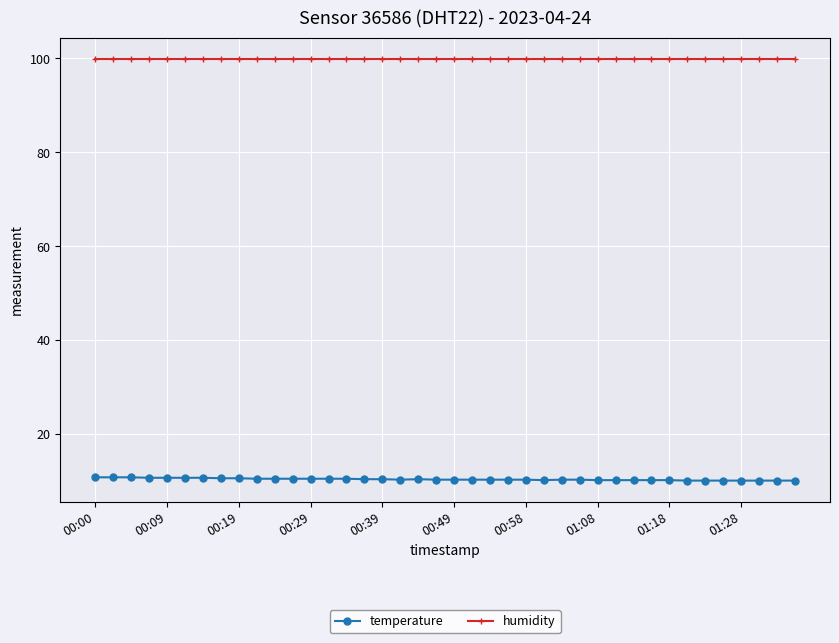

True or false: humidity and temperature intersect in this chart.

False